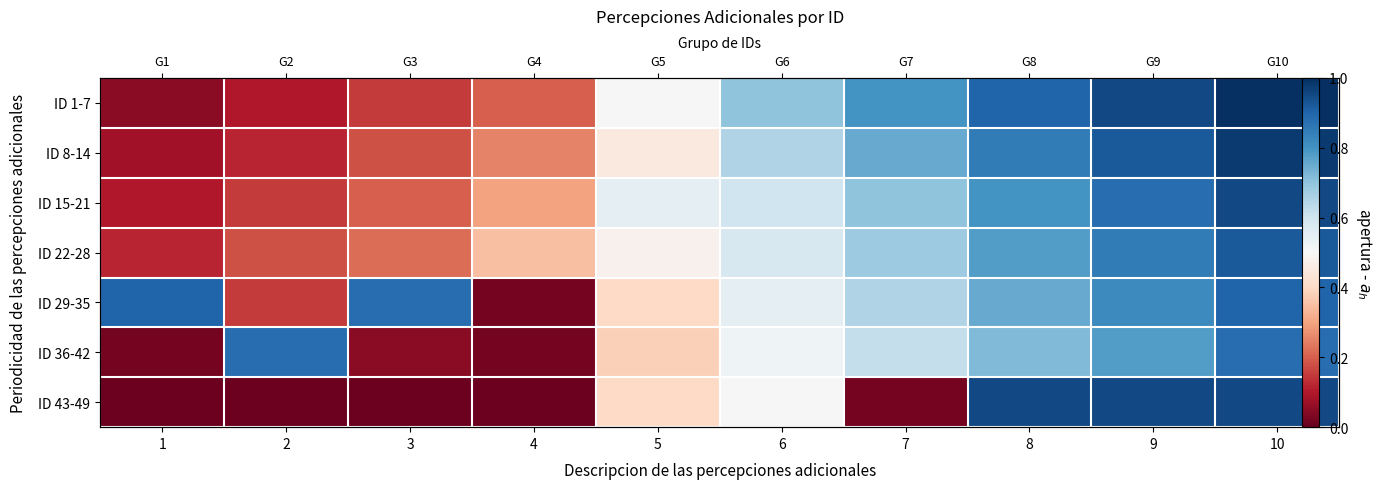

Which label corresponds to the largest value in the chart?

10